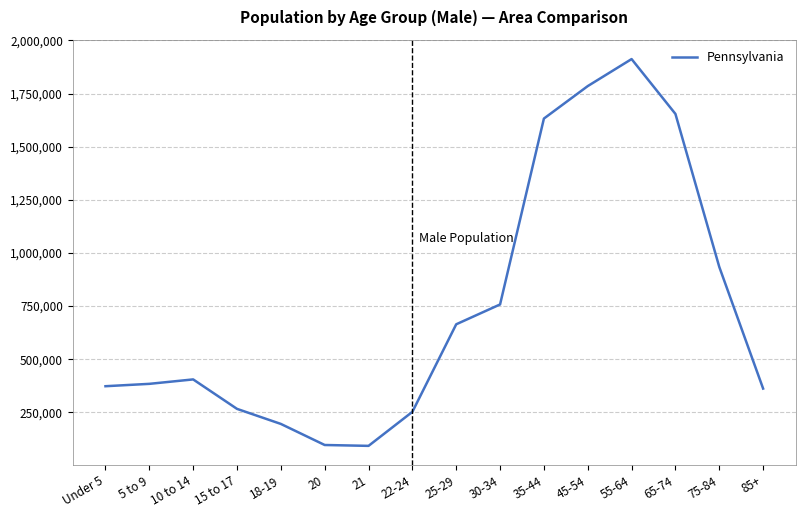

What is the average value?

735668